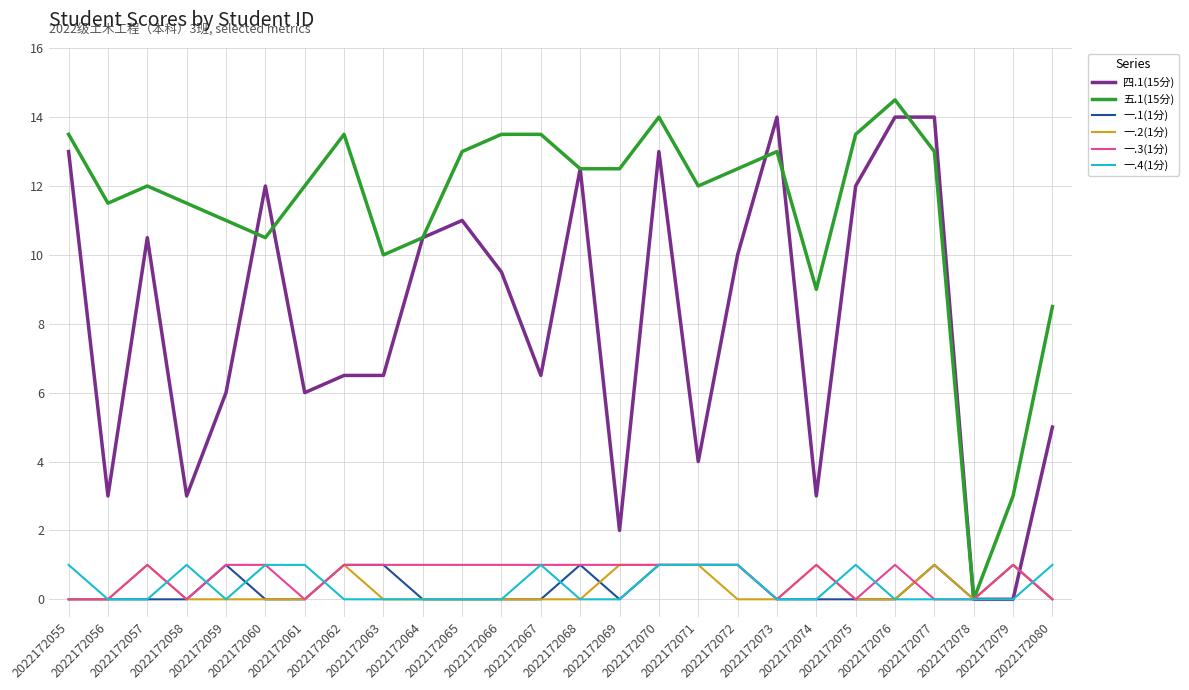

True or false: 一.1(1分) has a value of 0.0 at 2022172061.

True